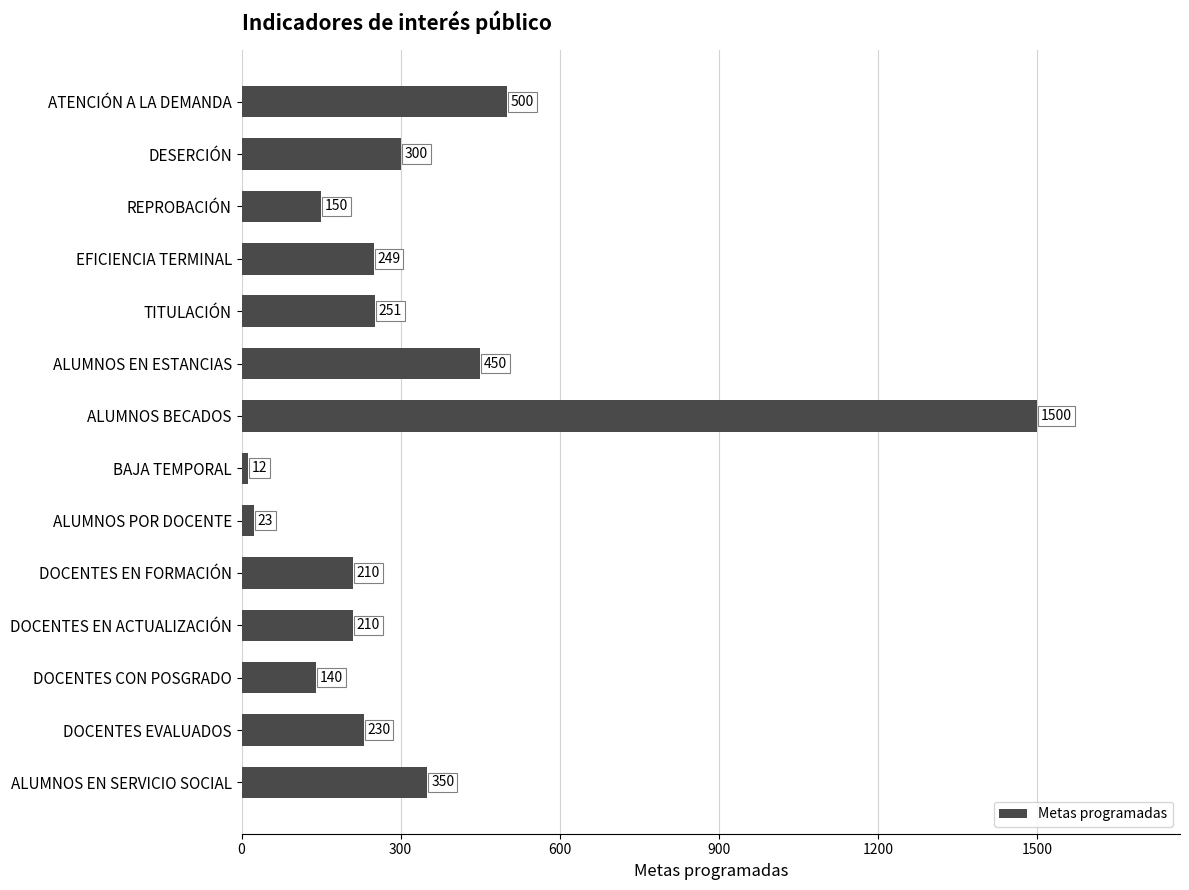

Reading top to bottom, what are all the values shown in this chart?

ATENCIÓN A LA DEMANDA=500	DESERCIÓN=300	REPROBACIÓN=150	EFICIENCIA TERMINAL=249	TITULACIÓN=251	ALUMNOS EN ESTANCIAS=450	ALUMNOS BECADOS=1500	BAJA TEMPORAL=12	ALUMNOS POR DOCENTE=23	DOCENTES EN FORMACIÓN=210	DOCENTES EN ACTUALIZACIÓN=210	DOCENTES CON POSGRADO=140	DOCENTES EVALUADOS=230	ALUMNOS EN SERVICIO SOCIAL=350